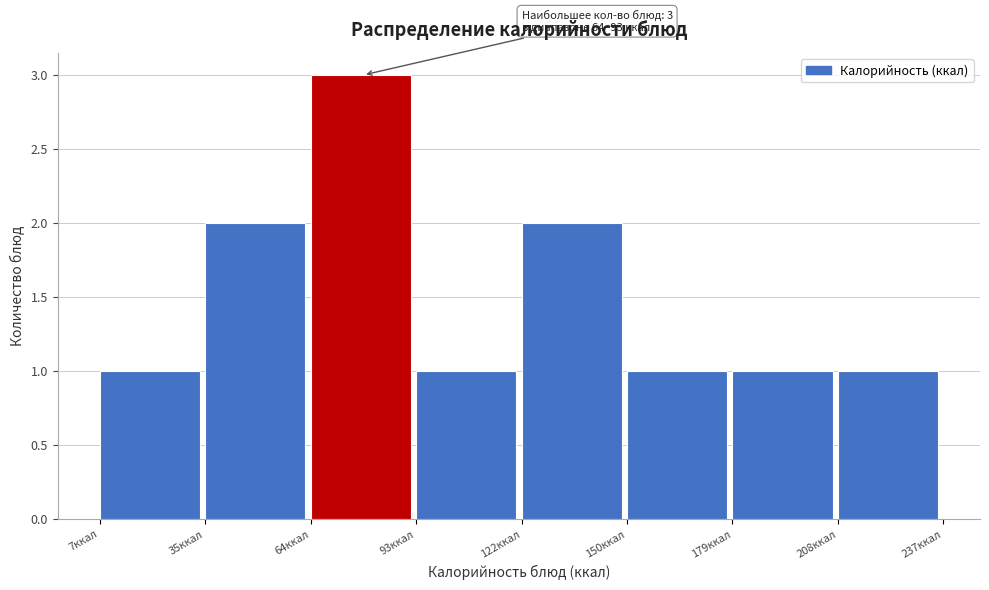

Which range on the x-axis has the tallest bar?

65 to 95